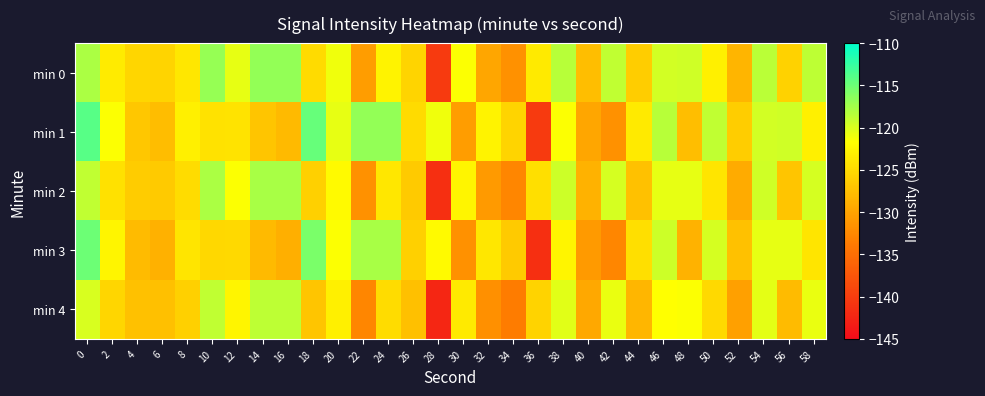

What is the spread (max minus min) of values at 18?

12.2